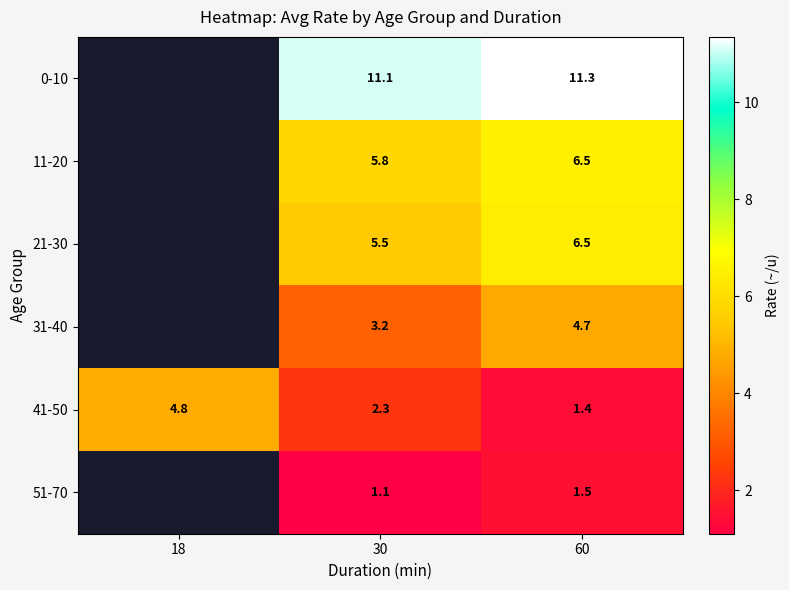

How many series are shown in this chart?

6